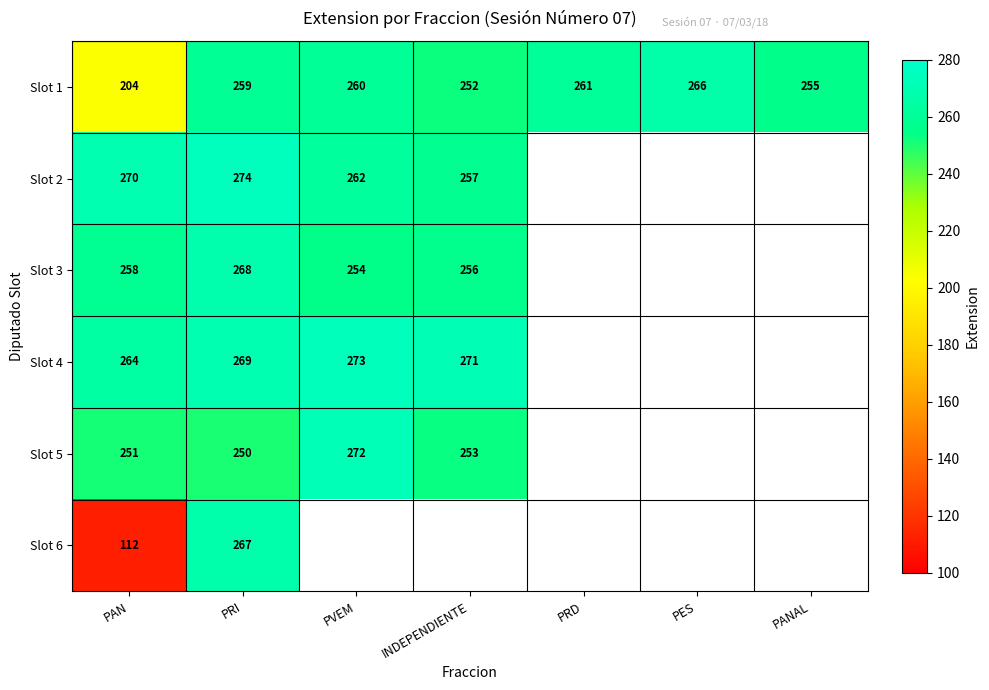

The Slot 2 series shows 100.1 at INDEPENDIENTE. True or false?

False